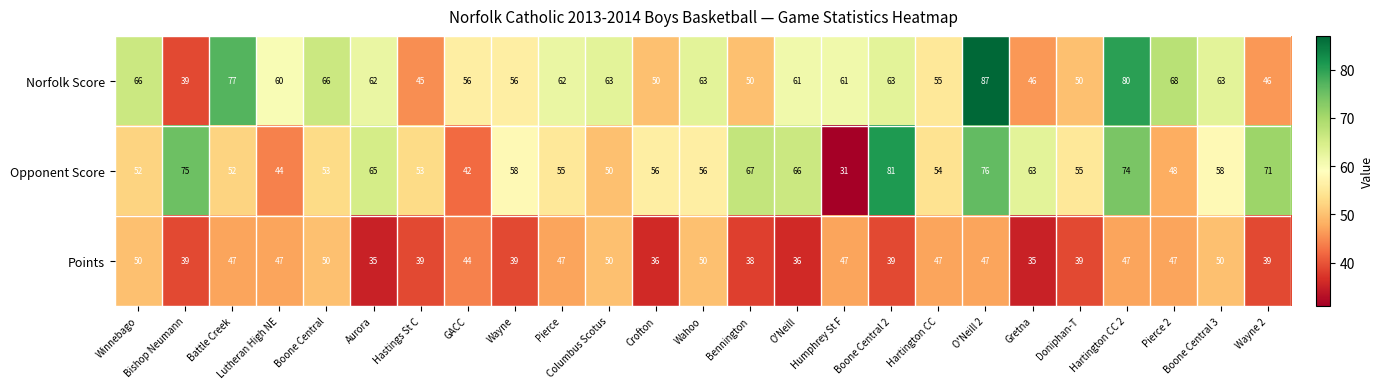

What is the maximum value shown in the chart?

87